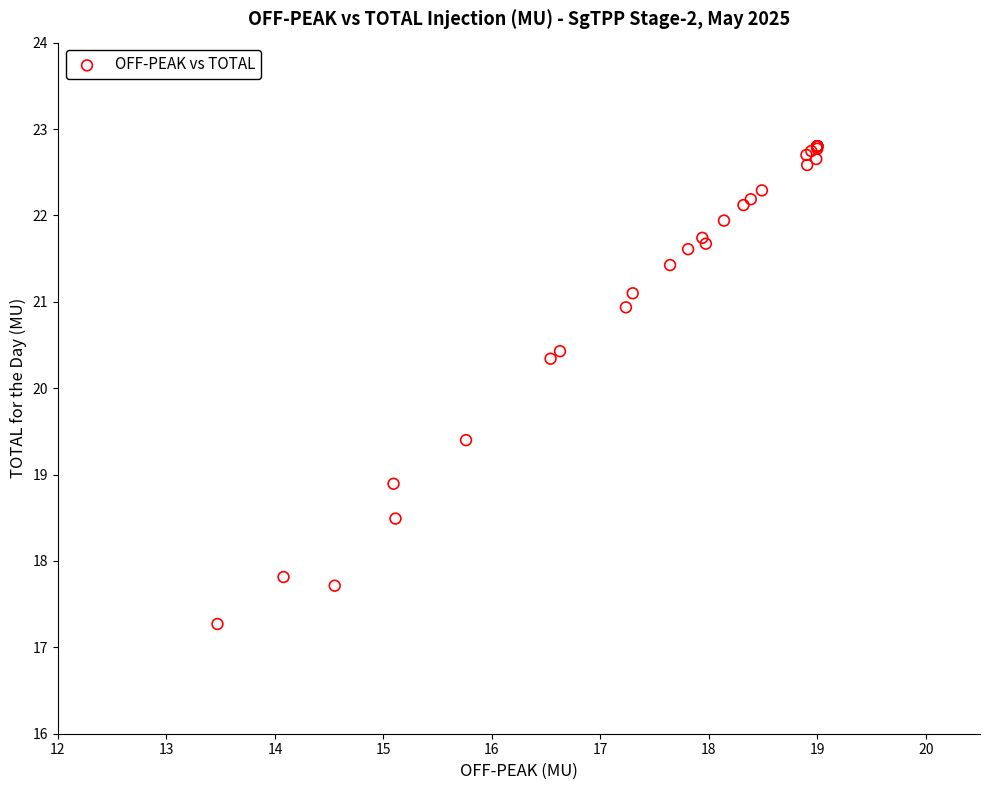

What Y value in the scatter plot is closest to 20?

20.3